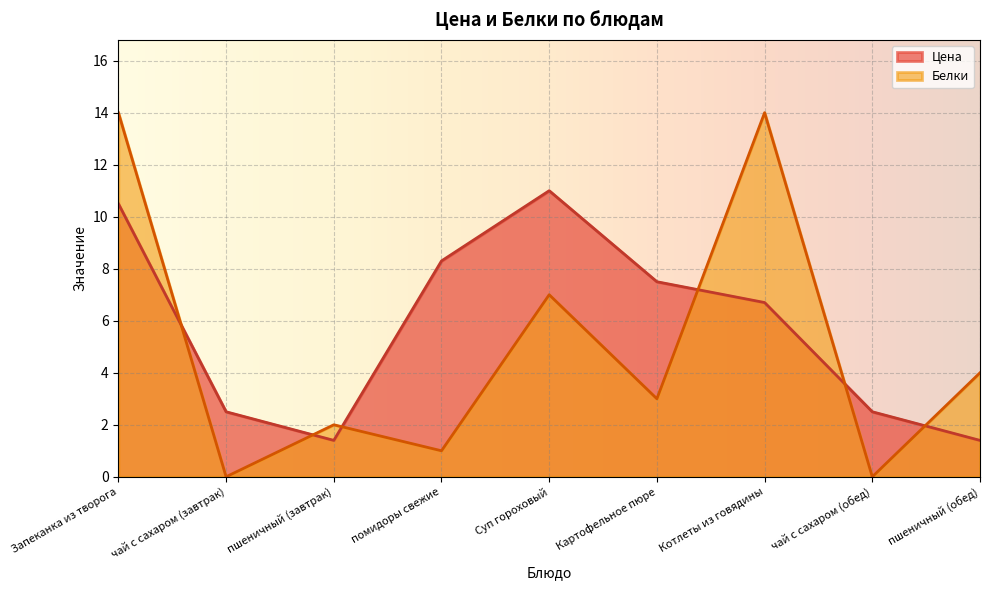

How many data points does each series have?

9